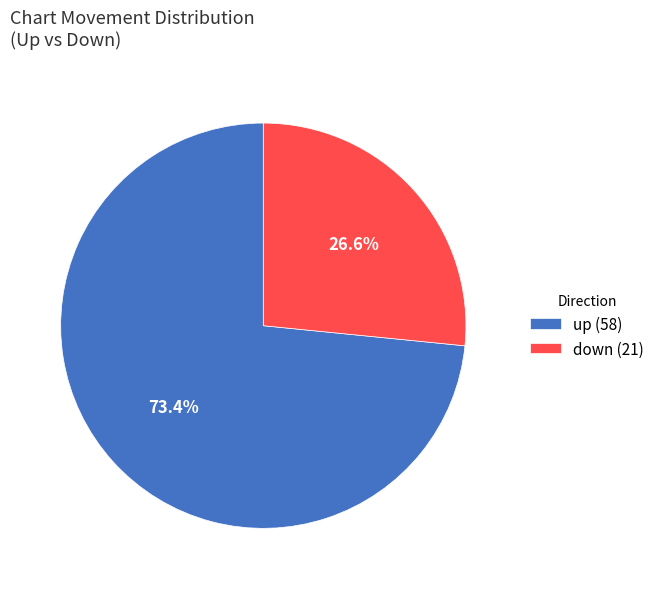

Is there a majority slice in this chart?

Yes